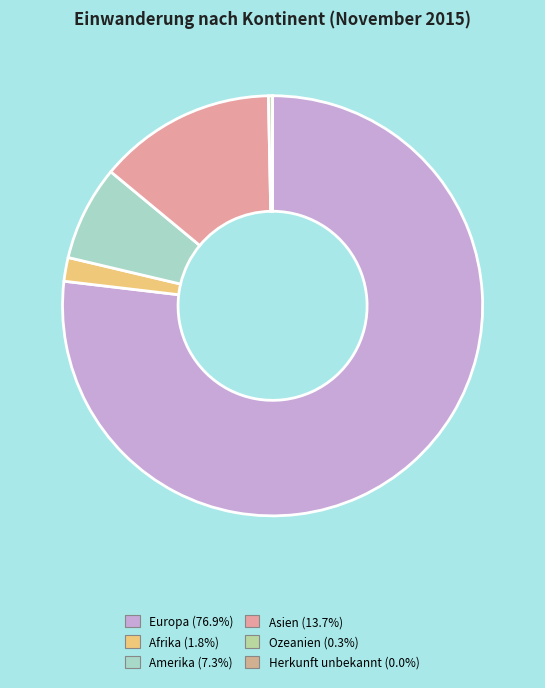

What is the ratio of the value at Asien to the value at Amerika?

1.9